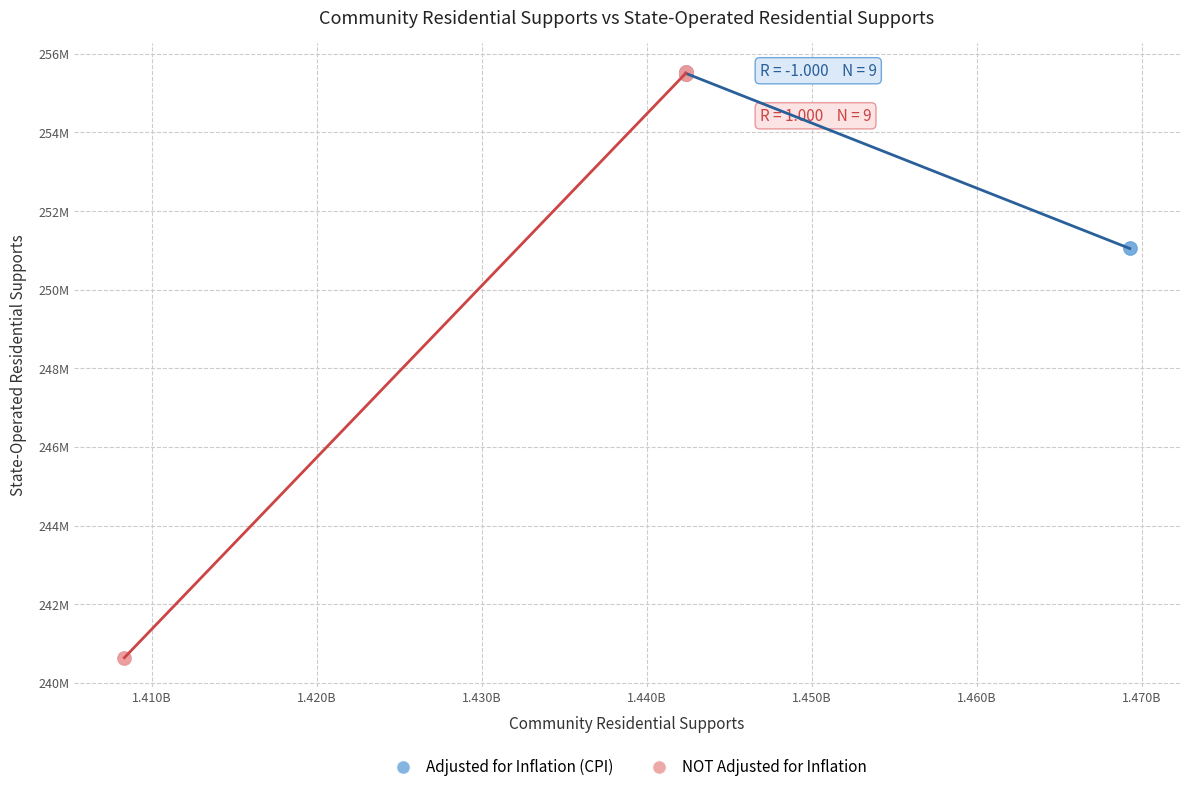

What are all the series names shown in the legend?

Adjusted for Inflation (CPI), NOT Adjusted for Inflation